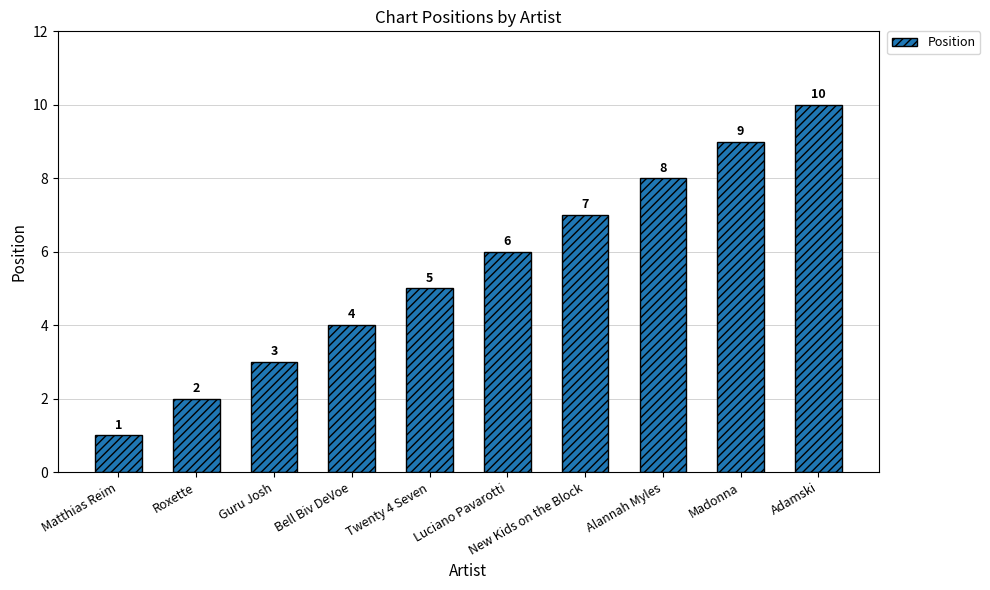

Count the number of categories in the chart.

10